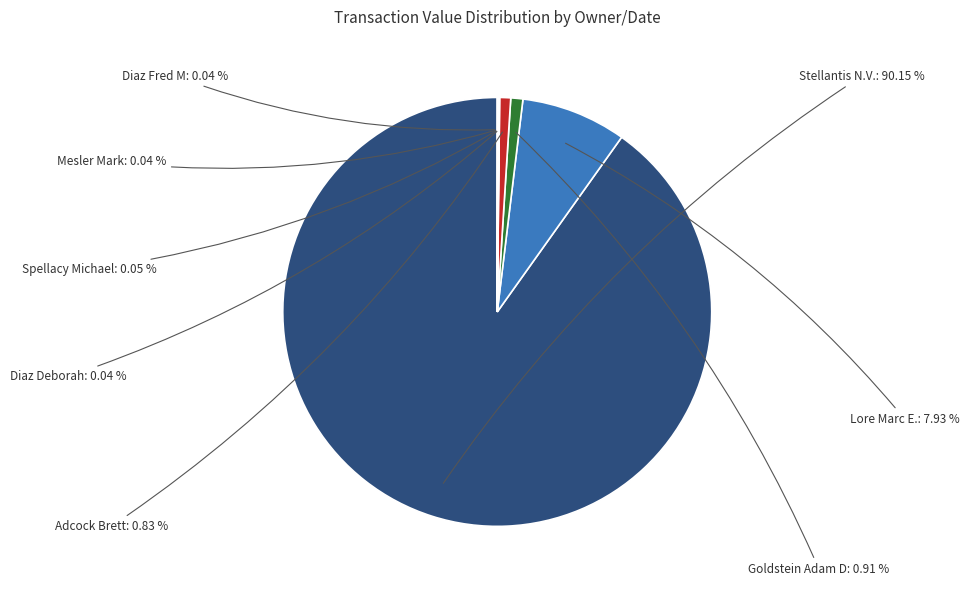

Does any single category account for the majority?

Yes